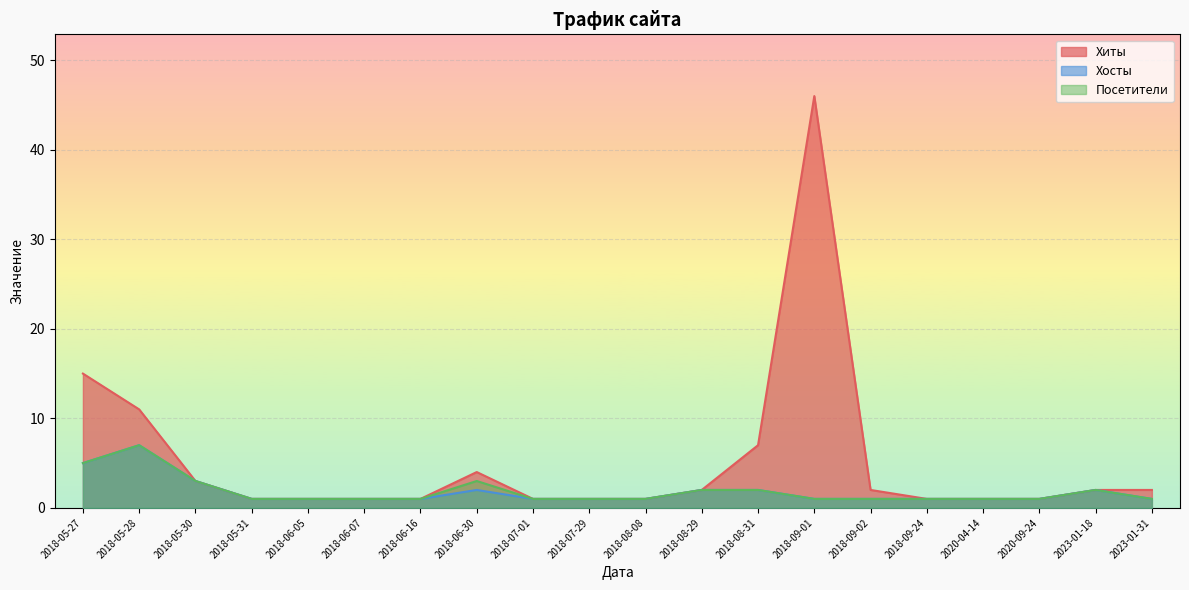

Is the value of Хиты at 2018-06-07 greater than the value of Хосты at 2018-05-31?

No